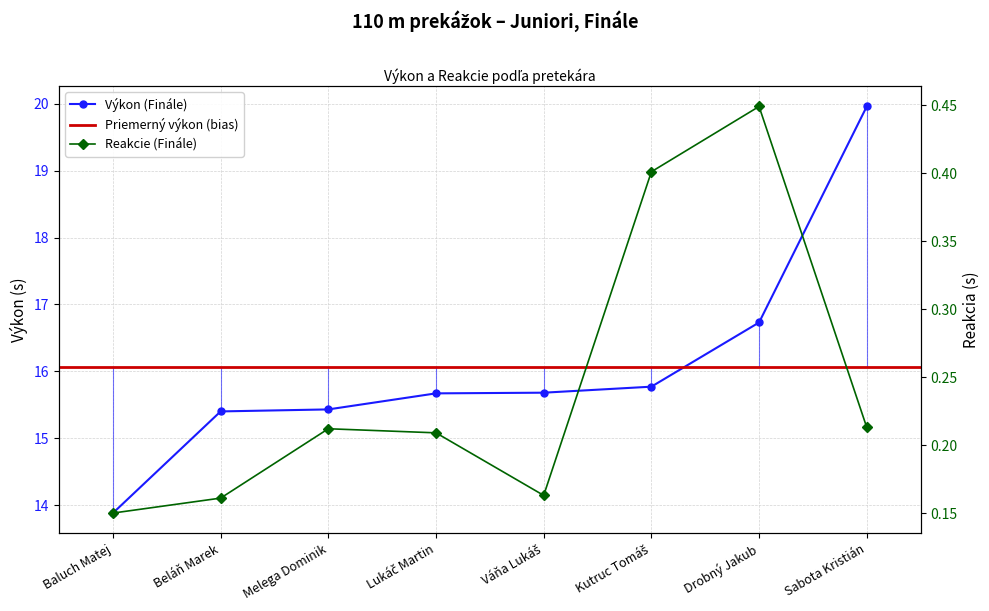

Is the value of Výkon (Finále) at Sabota Kristián greater than the value of Reakcie (Finále) at Melega Dominik?

Yes